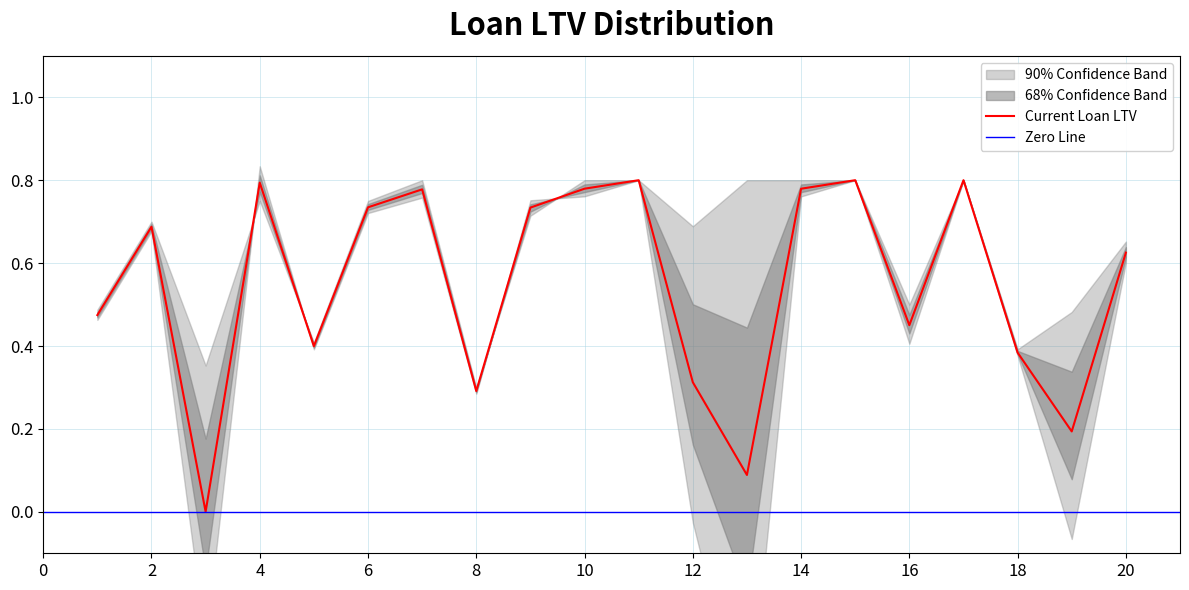

What is the value of the Current Loan LTV point at the 10th from the left?

0.8